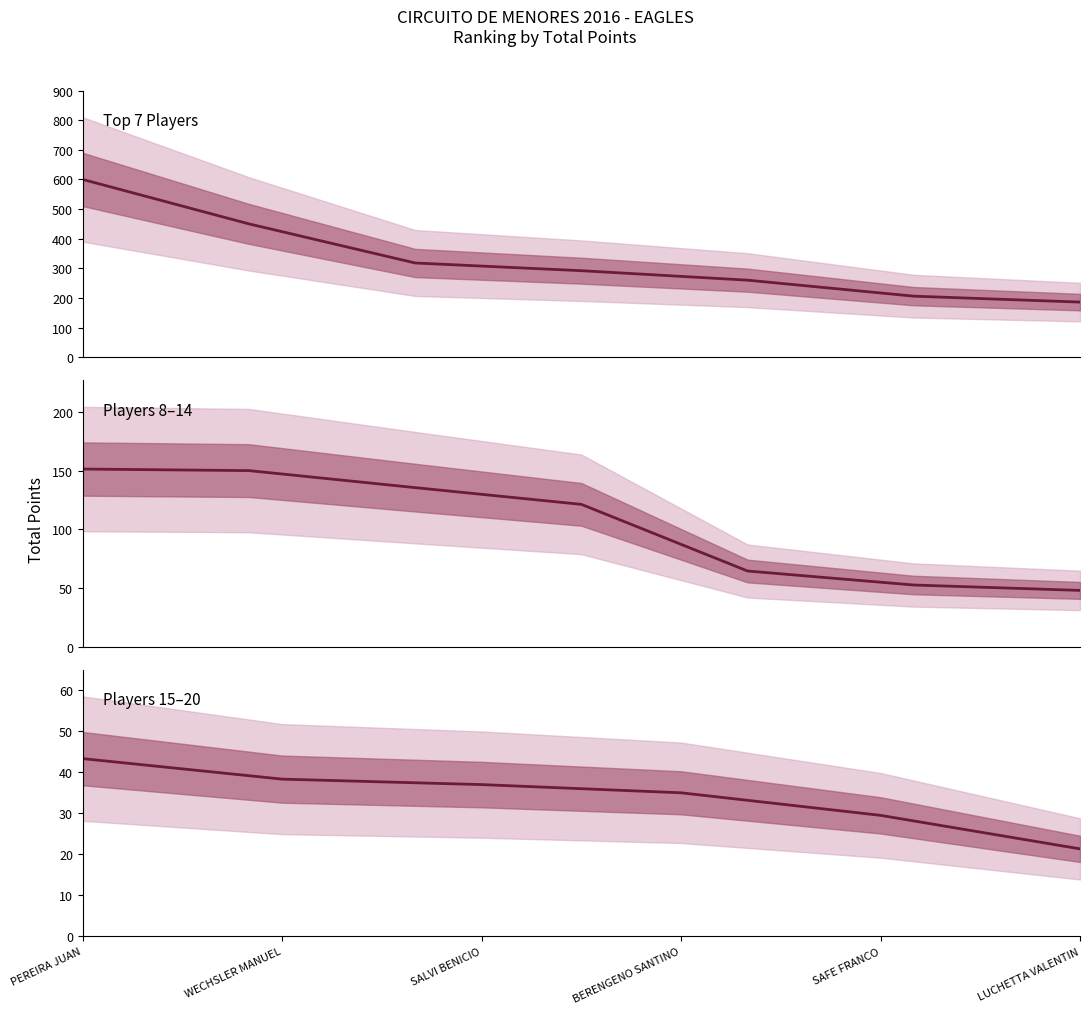

Does the chart display data point markers on the line(s)?

No